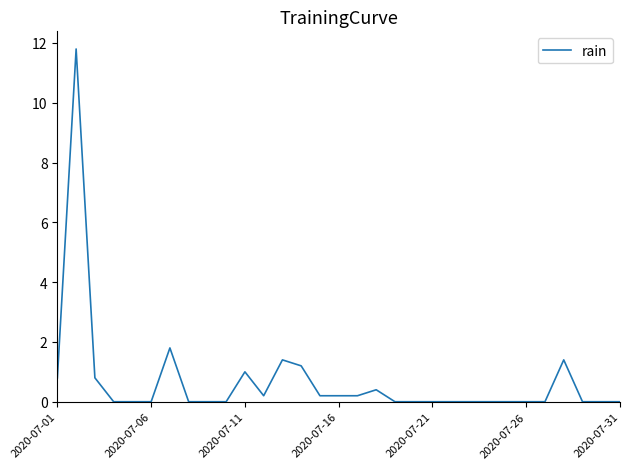

What is the maximum value shown in the chart?

11.8